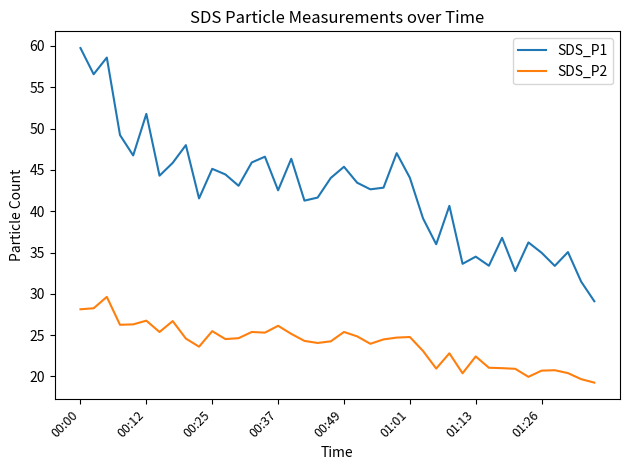

Which series has the largest range (max minus min)?

SDS_P1